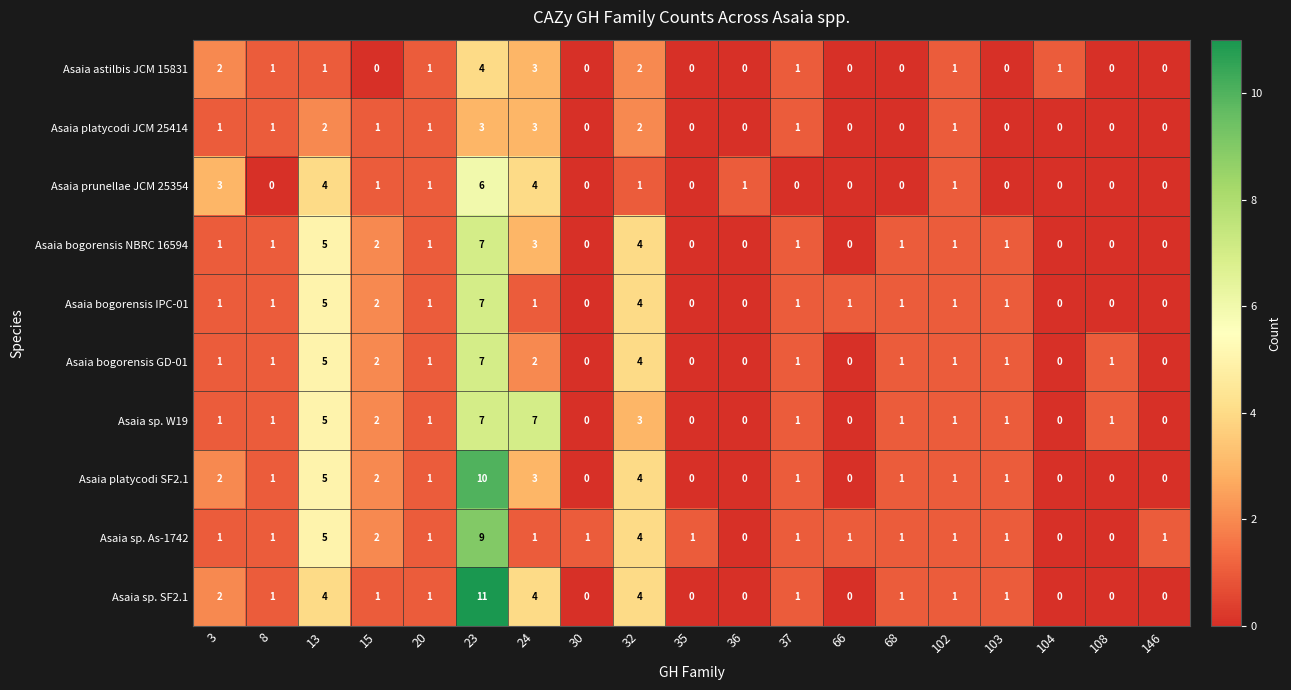

What is the greatest value displayed?

11